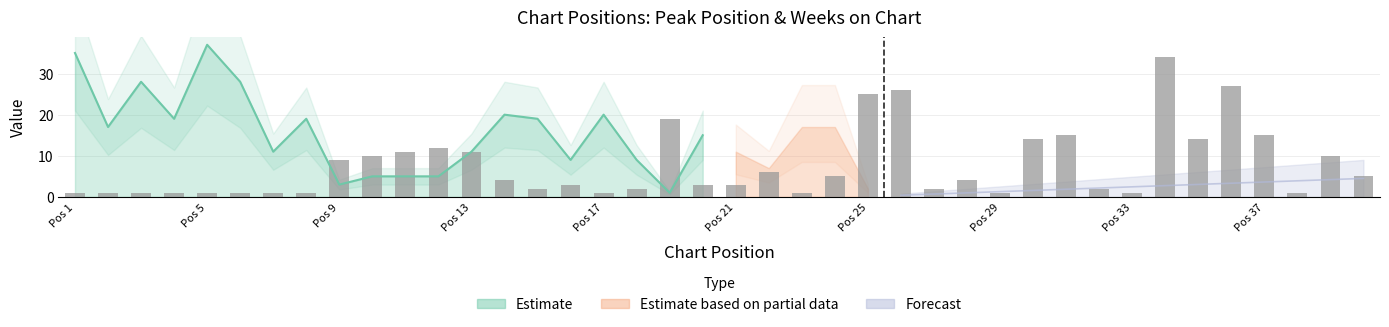

The value at 20 is 3. True or false?

True